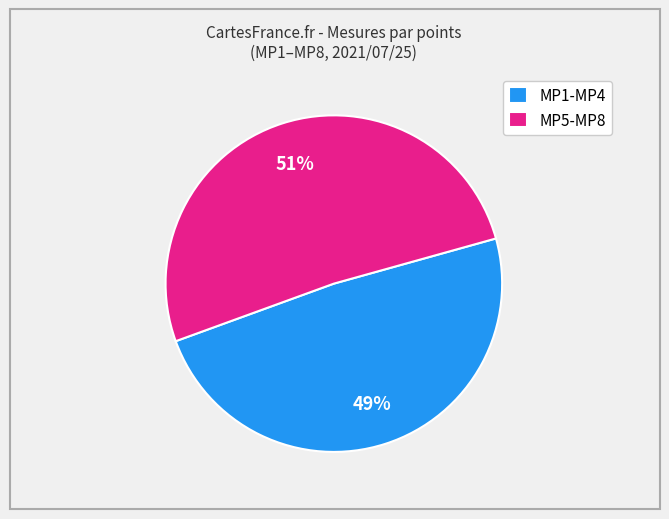

Is it true that MP1-MP4 is 49% of the pie?

True